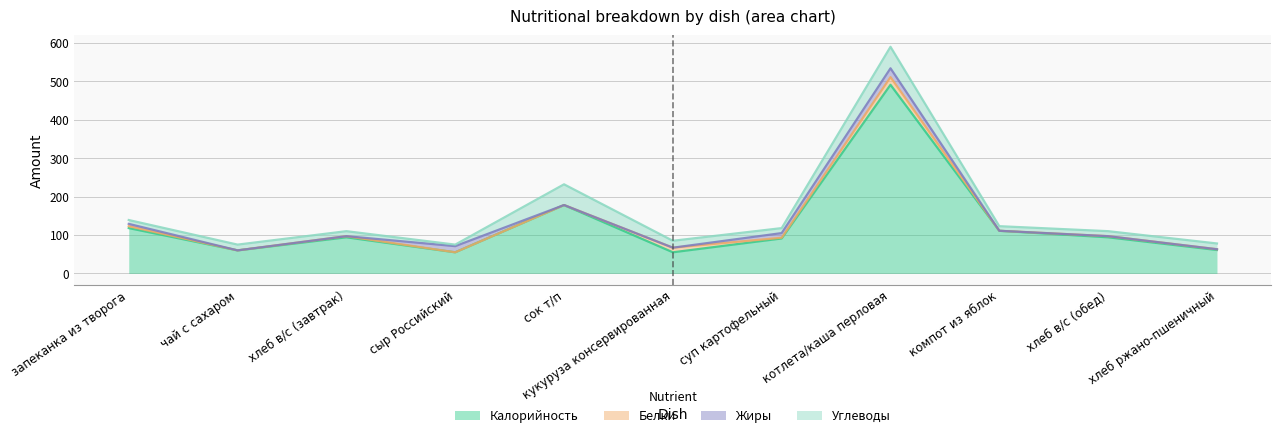

Where is the first local maximum for Калорийность?

хлеб в/с (завтрак)